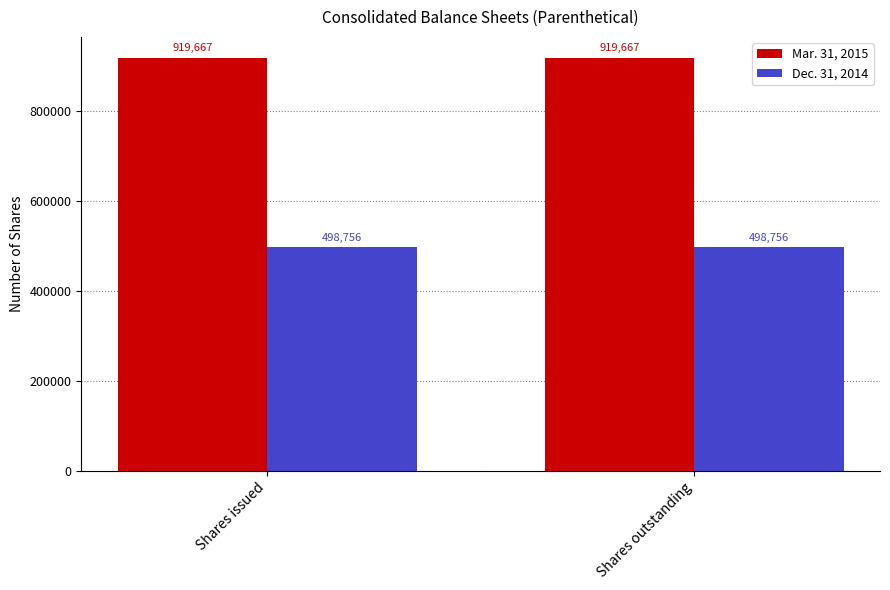

Is it true that Mar. 31, 2015 equals 919667 at Shares outstanding?

True